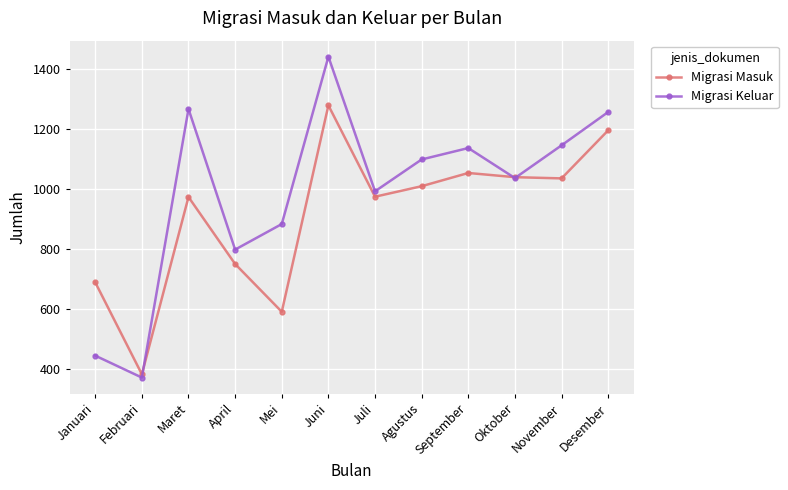

What is the label of the 2nd point from the right?

November